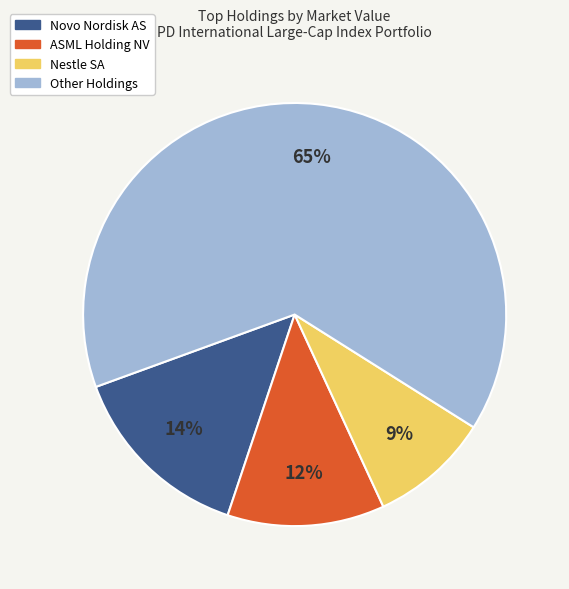

Is there any slice that represents more than half of the pie?

Yes